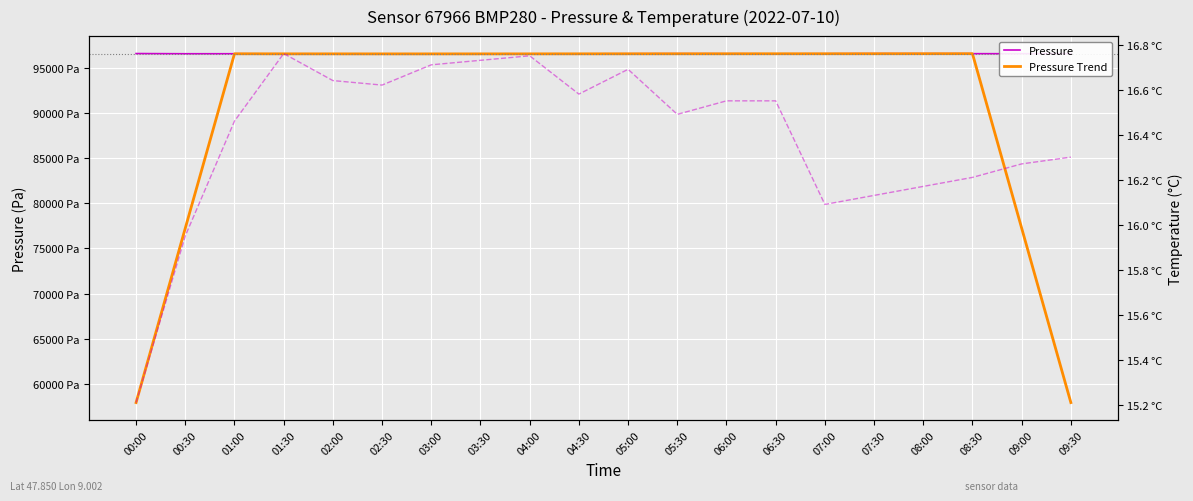

Which series has the largest total across all categories?

Pressure